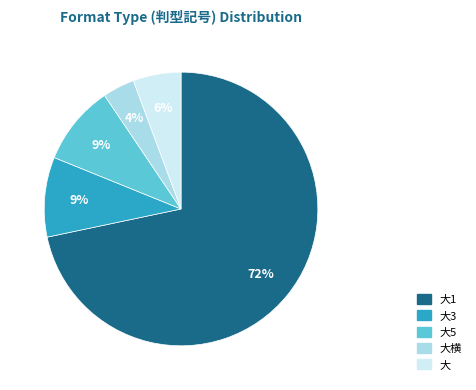

To the nearest percent, what is the difference between the largest and smallest slice percentages?

68%